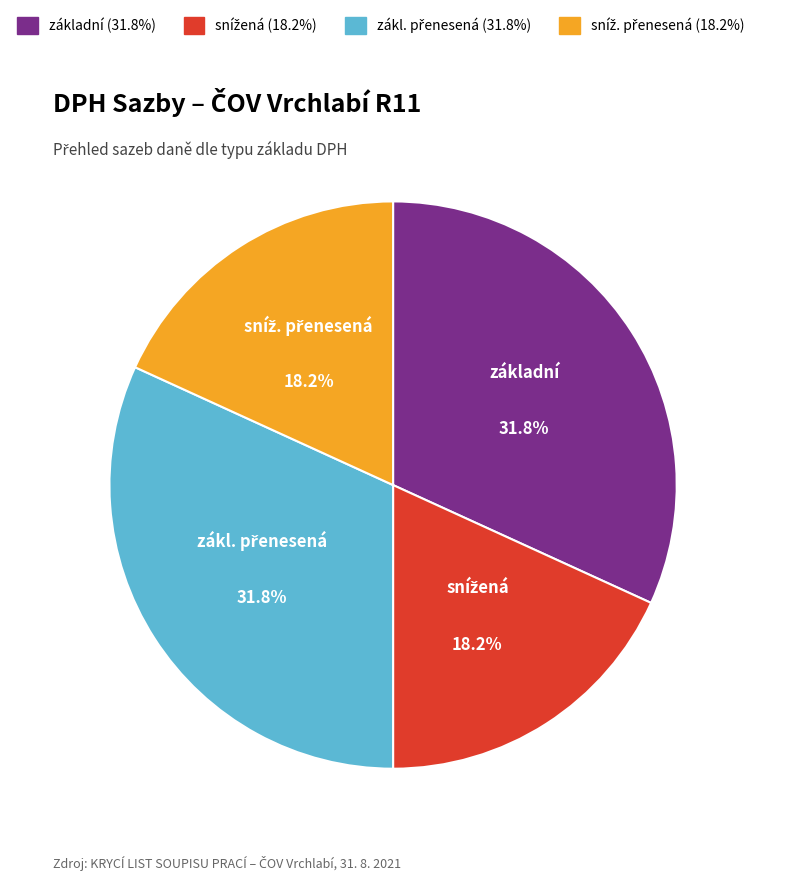

How many segments does this pie chart have?

4